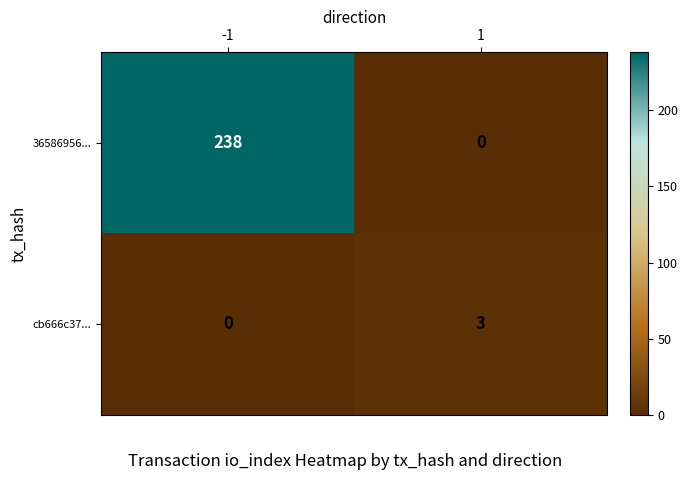

At which category is the sum across all series the highest?

-1